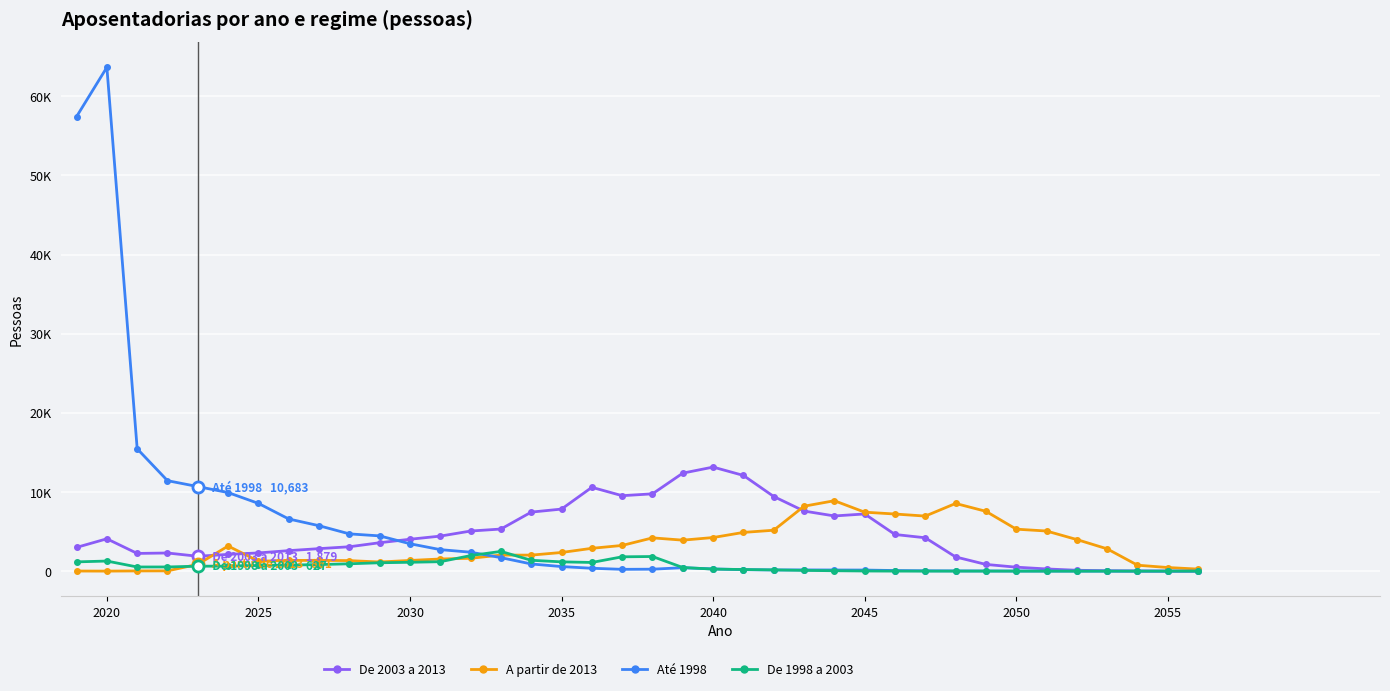

What are all the series names shown in the legend?

De 2003 a 2013, A partir de 2013, Até 1998, De 1998 a 2003